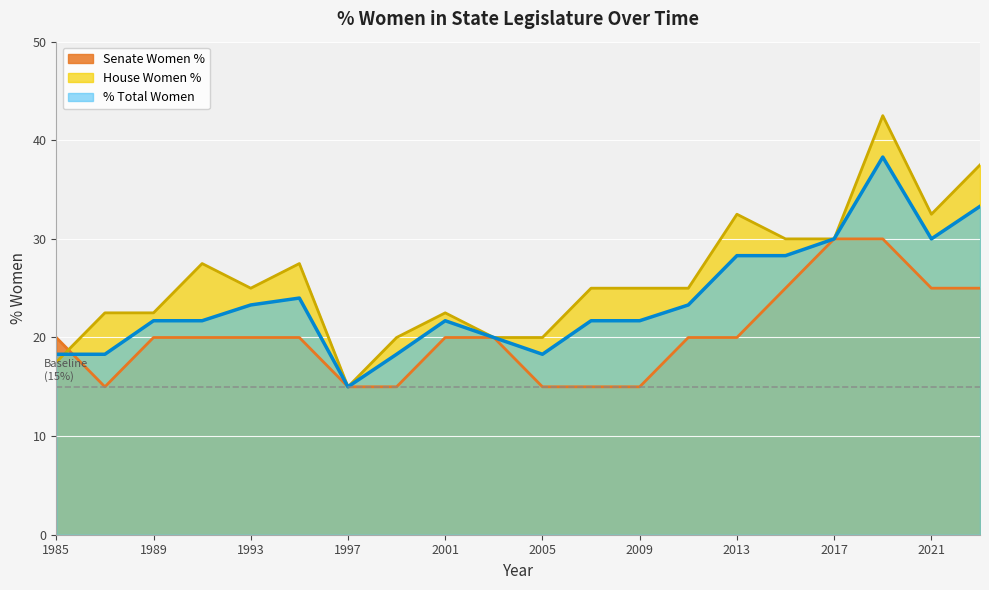

Reading left to right, extract all data points from this chart.

% Total Women: 1985=18.3	1987=18.3	1989=21.7	1991=21.7	1993=23.3	1995=24.0	1997=15.0	1999=18.3	2001=21.7	2003=20.0	2005=18.3	2007=21.7	2009=21.7	2011=23.3	2013=28.3	2015=28.3	2017=30.0	2019=38.3	2021=30.0	2023=33.3
Senate Women %: 1985=20.0	1987=15.0	1989=20.0	1991=20.0	1993=20.0	1995=20.0	1997=15.0	1999=15.0	2001=20.0	2003=20.0	2005=15.0	2007=15.0	2009=15.0	2011=20.0	2013=20.0	2015=25.0	2017=30.0	2019=30.0	2021=25.0	2023=25.0
House Women %: 1985=17.5	1987=22.5	1989=22.5	1991=27.5	1993=25.0	1995=27.5	1997=15.0	1999=20.0	2001=22.5	2003=20.0	2005=20.0	2007=25.0	2009=25.0	2011=25.0	2013=32.5	2015=30.0	2017=30.0	2019=42.5	2021=32.5	2023=37.5